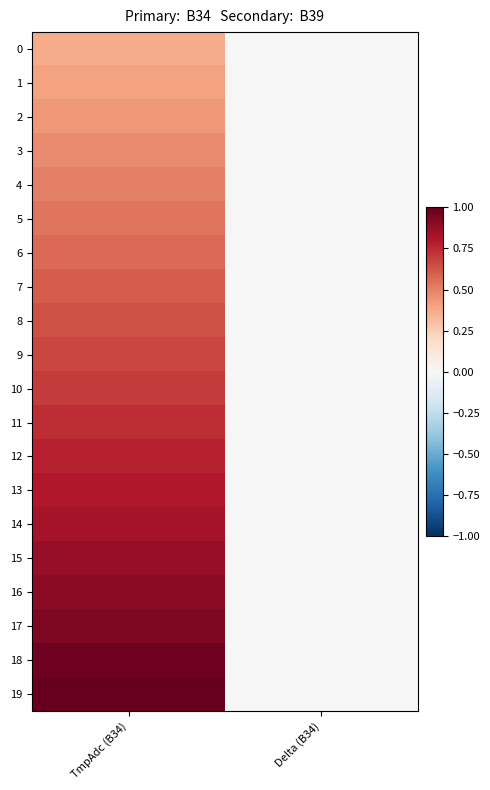

Which series has the largest total across all categories?

19